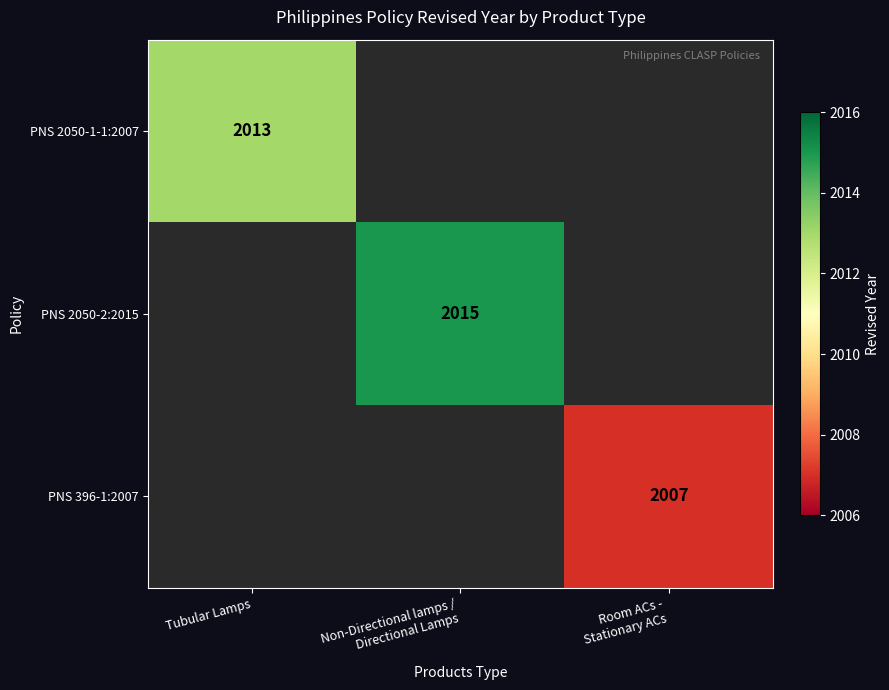

True or false: PNS 2050-1-1:2007 has a value of 2013 at Tubular Lamps.

True